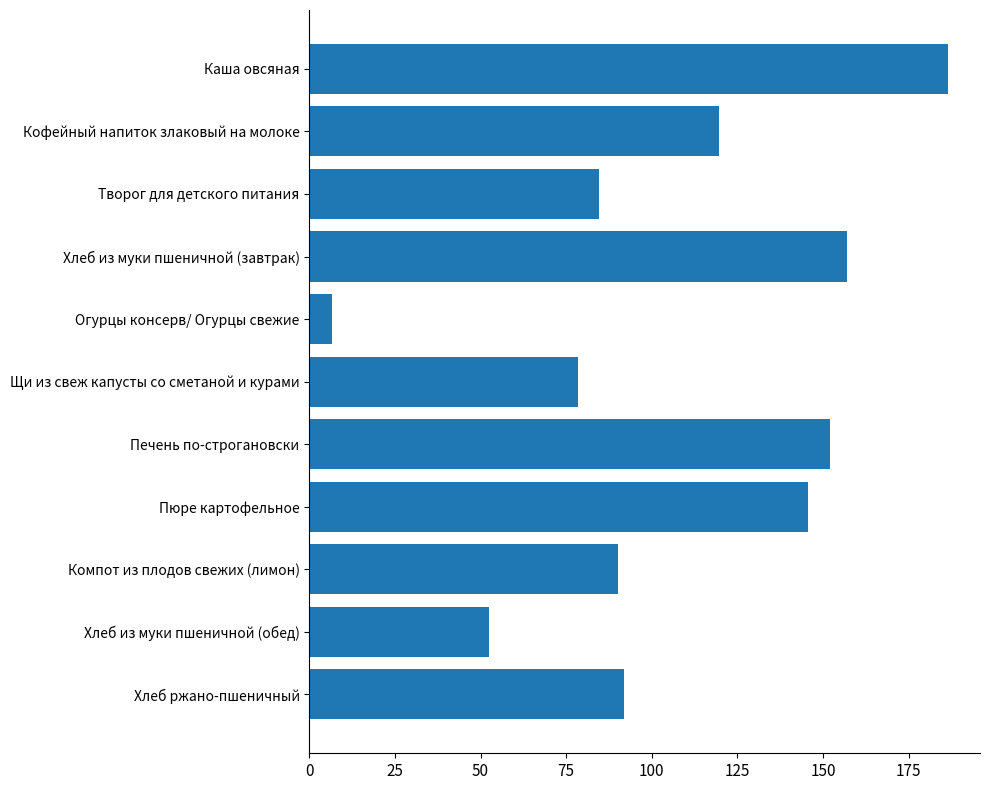

Rank the categories by value from highest to lowest.

Каша овсяная, Хлеб из муки пшеничной (завтрак), Печень по-строгановски, Пюре картофельное, Кофейный напиток злаковый на молоке, Хлеб ржано-пшеничный, Компот из плодов свежих (лимон), Творог для детского питания, Щи из свеж капусты со сметаной и курами, Хлеб из муки пшеничной (обед), Огурцы консерв/ Огурцы свежие